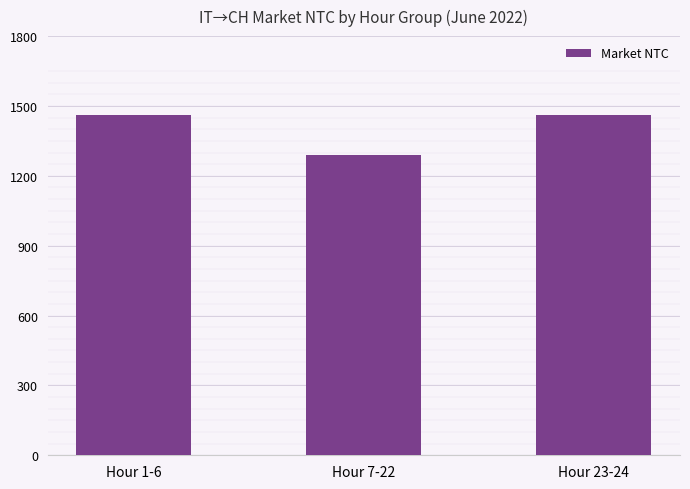

What is the change in value from Hour 7-22 to Hour 23-24?

+170